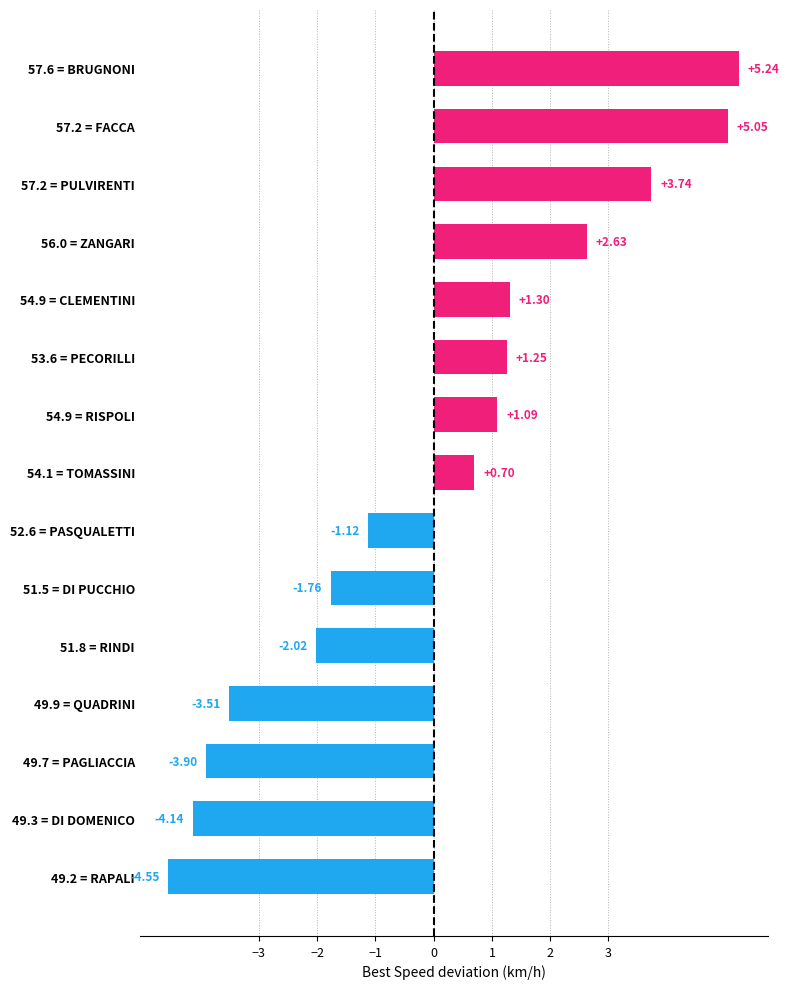

How many data points are above 0?

8